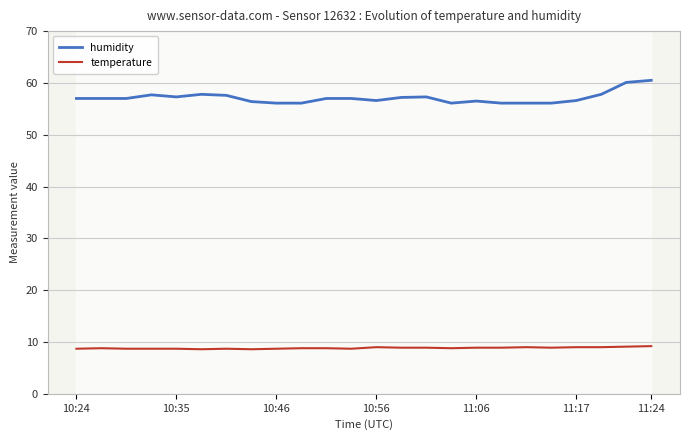

True or false: temperature and humidity cross at least once.

False